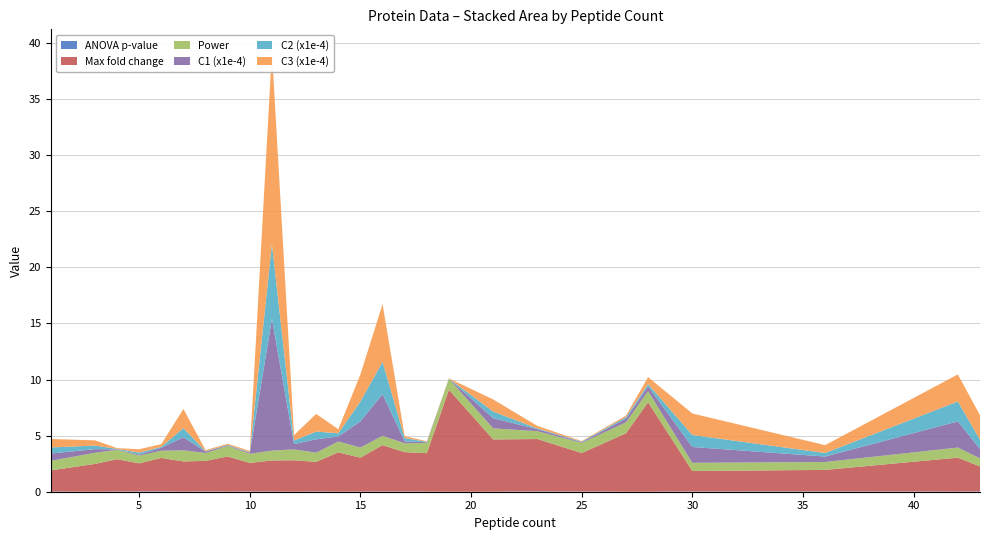

Reading left to right, list all the values displayed in this chart.

ANOVA p-value: 1=0.0	3=0.0	4=0.0	5=0.0	6=0.0	7=0.0	8=0.0	9=0.0	10=0.0	11=0.0	12=0.0	13=0.0	14=0.0	15=0.0	16=0.0	17=0.0	18=0.0	19=0.0	21=0.0	23=0.0	25=0.0	27=0.0	28=0.0	30=0.0	36=0.0	42=0.0	43=0.0
Max fold change: 1=1.9	3=2.5	4=2.9	5=2.5	6=3.0	7=2.7	8=2.7	9=3.1	10=2.6	11=2.8	12=2.8	13=2.6	14=3.5	15=3.0	16=4.1	17=3.5	18=3.4	19=9.1	21=4.7	23=4.7	25=3.4	27=5.2	28=8.0	30=1.8	36=1.9	42=3.0	43=2.2
Power: 1=0.8	3=1.0	4=0.8	5=0.7	6=0.6	7=1.0	8=0.7	9=0.9	10=0.8	11=0.9	12=1.0	13=0.8	14=1.0	15=0.9	16=0.8	17=0.8	18=0.9	19=1.0	21=1.0	23=0.7	25=0.9	27=1.0	28=1.0	30=0.7	36=0.7	42=0.9	43=0.7
C1 (x1e-4): 1=0.7	3=0.3	4=0.0	5=0.1	6=0.3	7=1.2	8=0.1	9=0.1	10=0.1	11=11.7	12=0.5	13=1.2	14=0.4	15=2.3	16=3.7	17=0.2	18=0.1	19=0.0	21=0.9	23=0.2	25=0.1	27=0.3	28=0.4	30=1.4	36=0.5	42=2.3	43=0.8
C2 (x1e-4): 1=0.5	3=0.3	4=0.0	5=0.2	6=0.1	7=0.8	8=0.0	9=0.0	10=0.0	11=6.7	12=0.3	13=0.7	14=0.3	15=1.8	16=2.9	17=0.3	18=0.0	19=0.0	21=0.6	23=0.1	25=0.0	27=0.1	28=0.2	30=1.1	36=0.3	42=1.8	43=0.8
C3 (x1e-4): 1=0.8	3=0.5	4=0.1	5=0.3	6=0.2	7=1.7	8=0.1	9=0.1	10=0.1	11=17.2	12=0.5	13=1.6	14=0.4	15=2.4	16=5.1	17=0.2	18=0.1	19=0.0	21=1.1	23=0.2	25=0.1	27=0.1	28=0.6	30=1.9	36=0.7	42=2.4	43=2.2